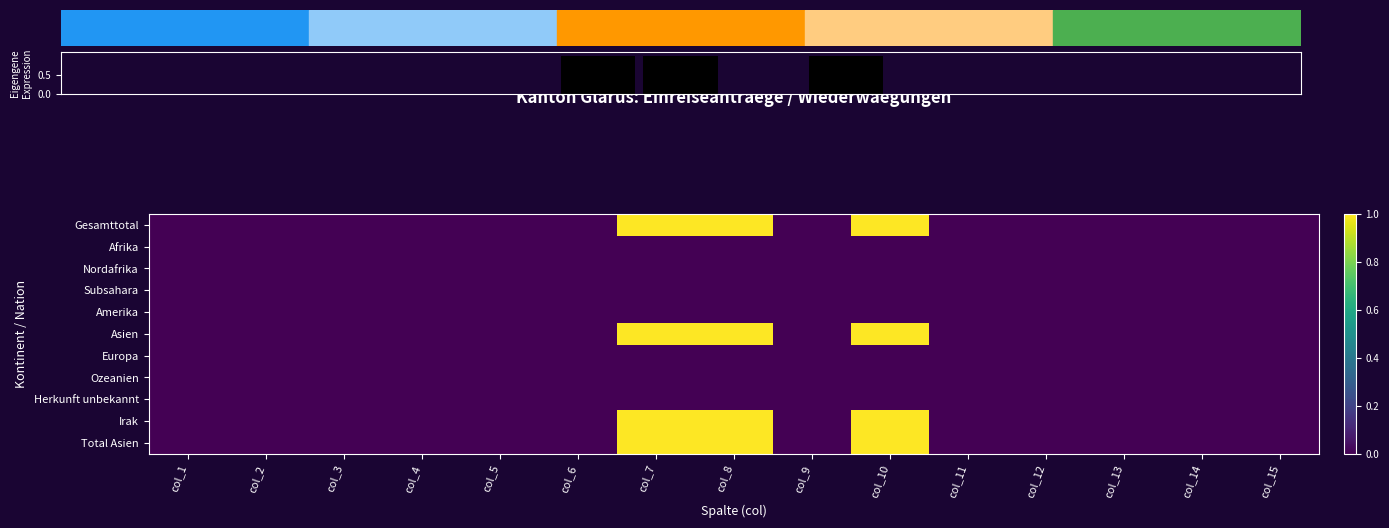

Which category has the highest value in the Afrika series?

col_1